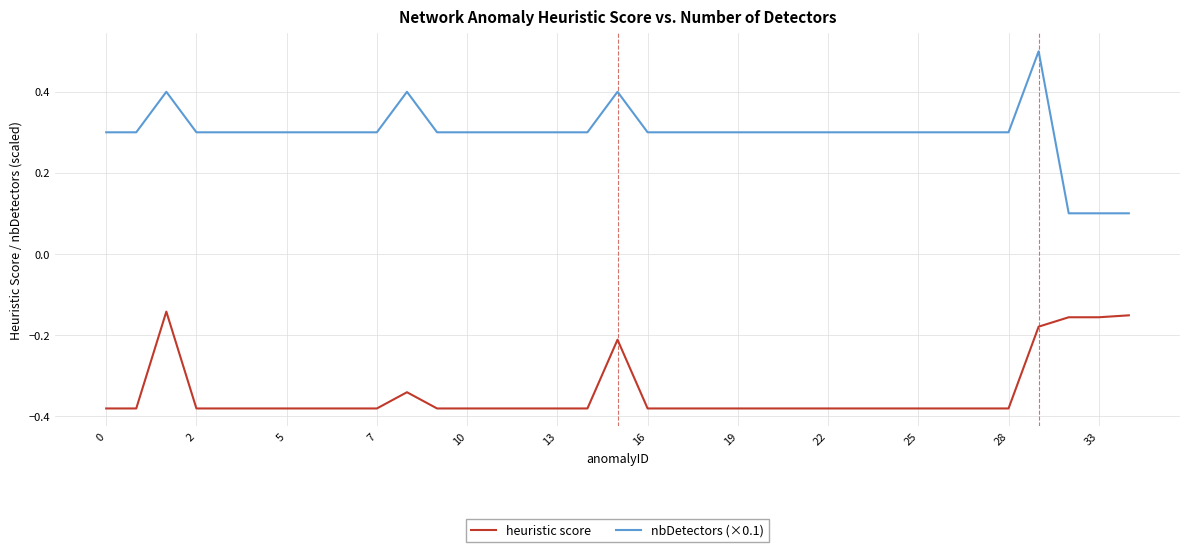

True or false: nbDetectors (×0.1) and heuristic score intersect in this chart.

False